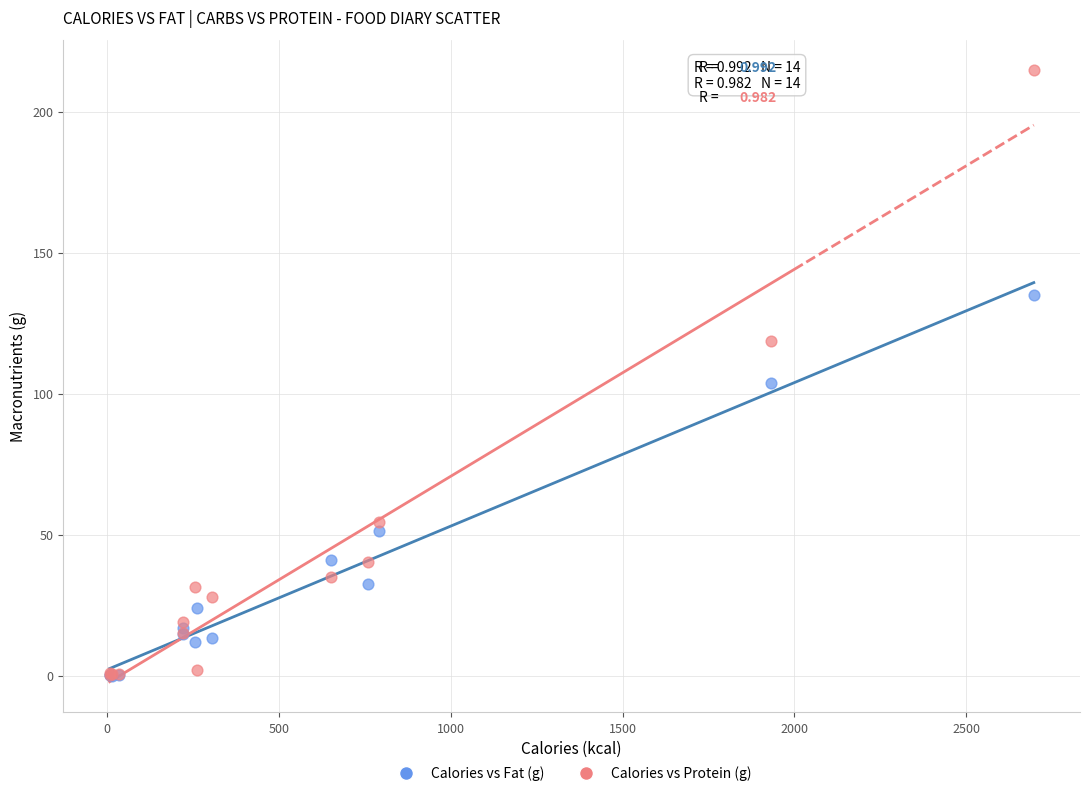

What are all the series names shown in the legend?

Calories vs Fat (g), Calories vs Protein (g)